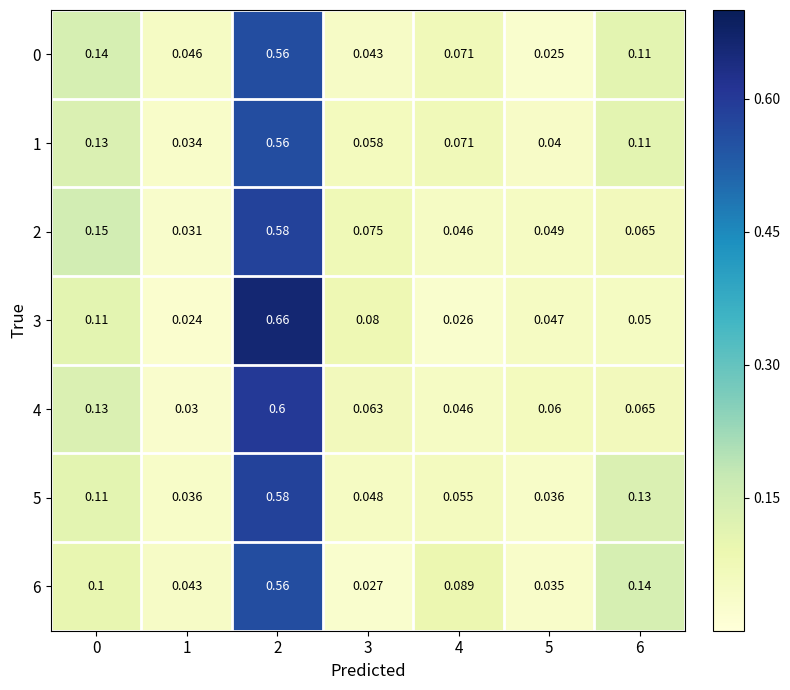

Is the value of 0 at 3 greater than the value of 4 at 2?

No